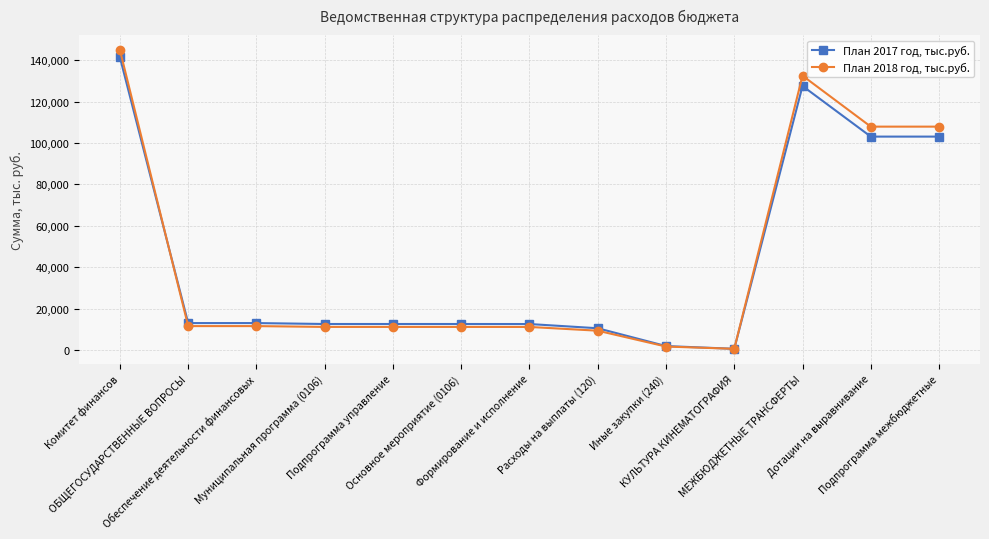

What is the label of the 7th point from the left?

Формирование и исполнение